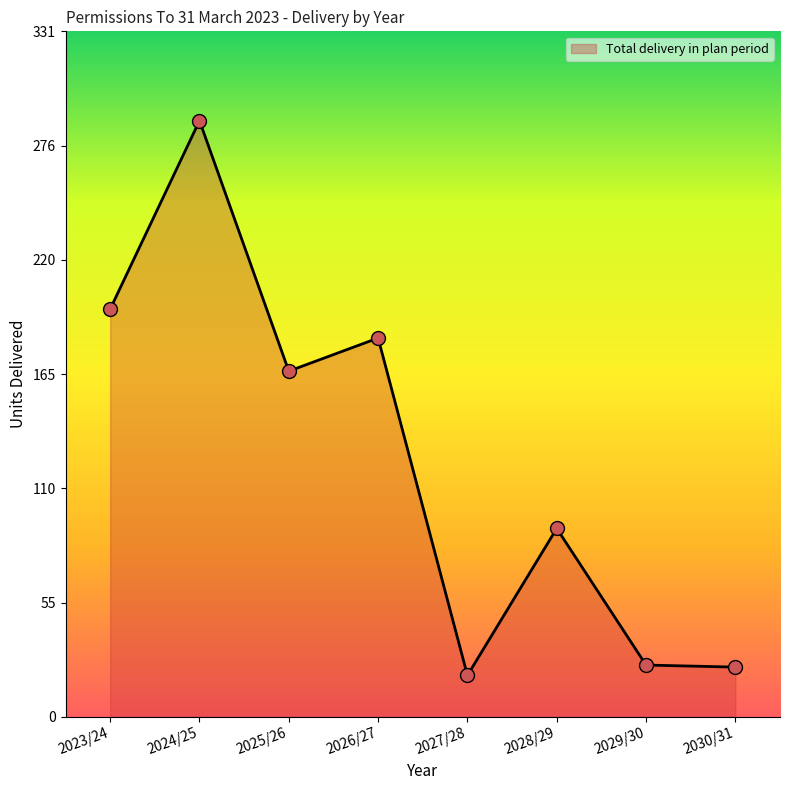

How many lines are shown in the chart?

1